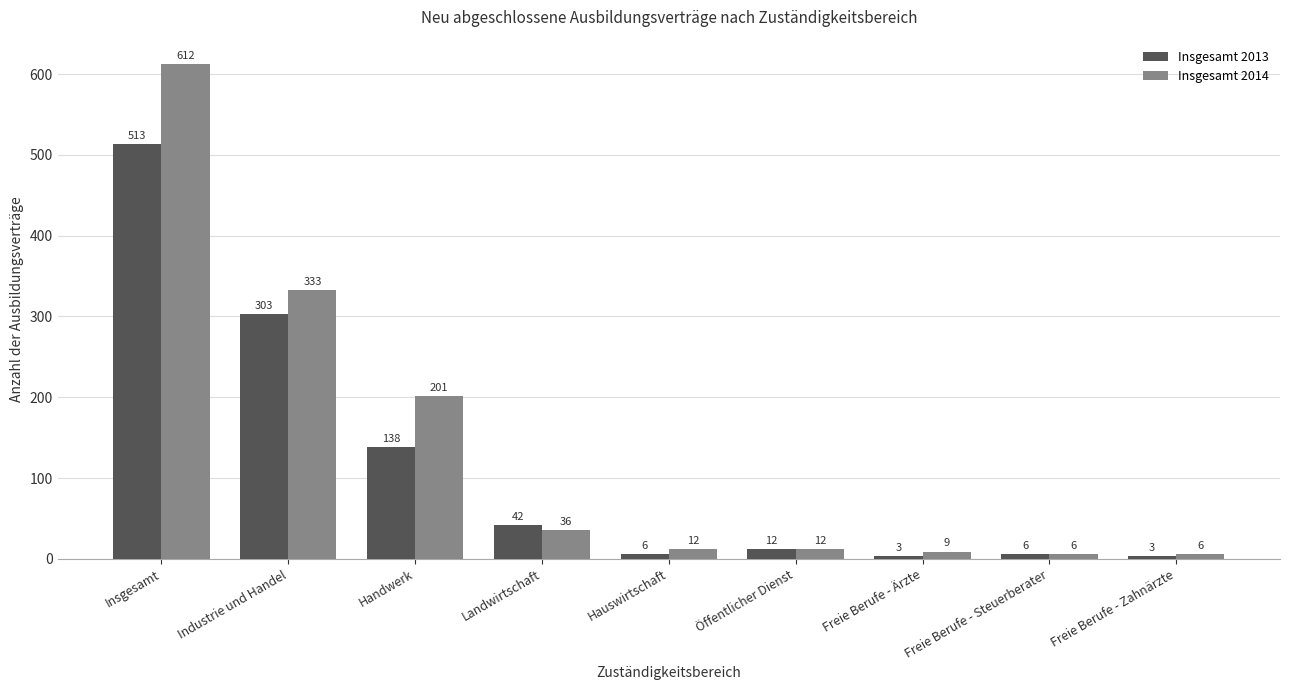

What is the lowest value of the Insgesamt 2014 series?

6